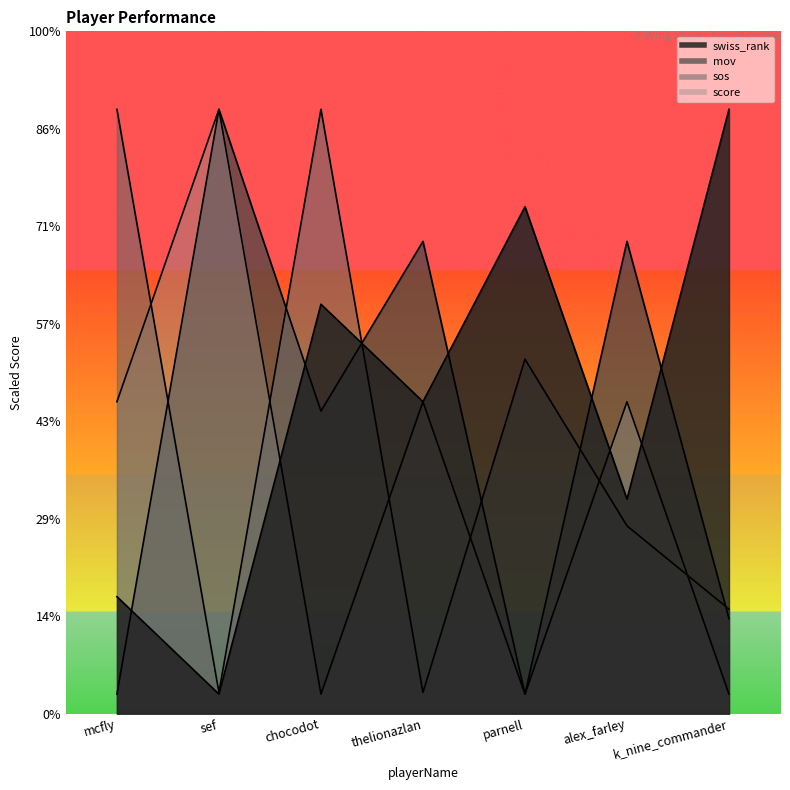

The value of mov at alex_farley is 67.1. True or false?

False